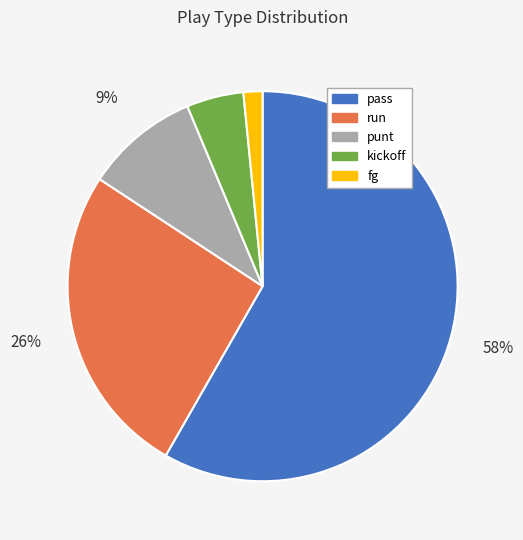

How many slices are in this pie chart?

5